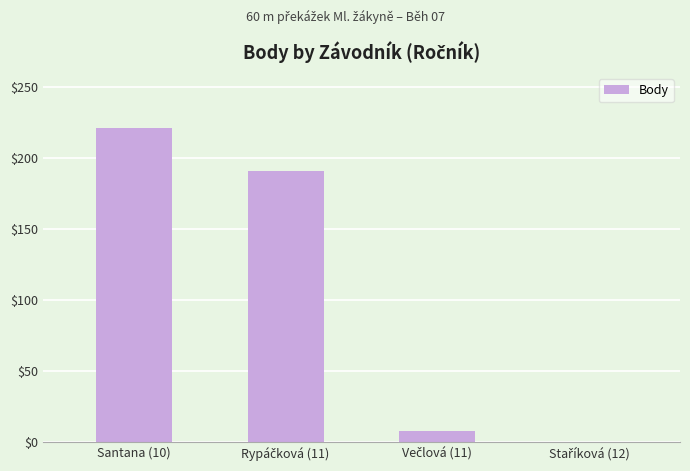

How many positive values are there?

3